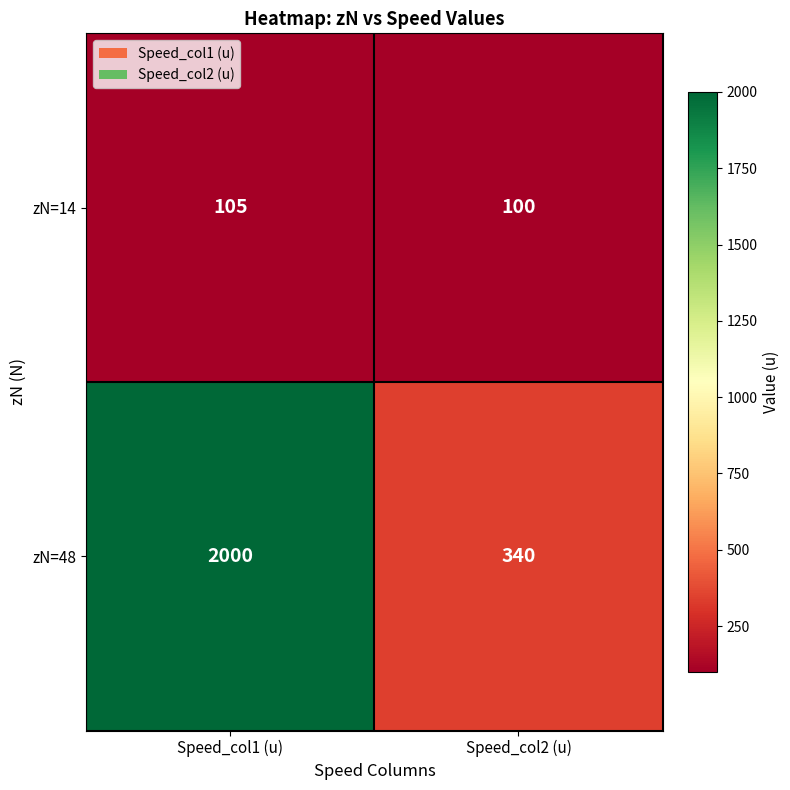

Rank the series by their maximum value, from highest to lowest.

zN=48, zN=14